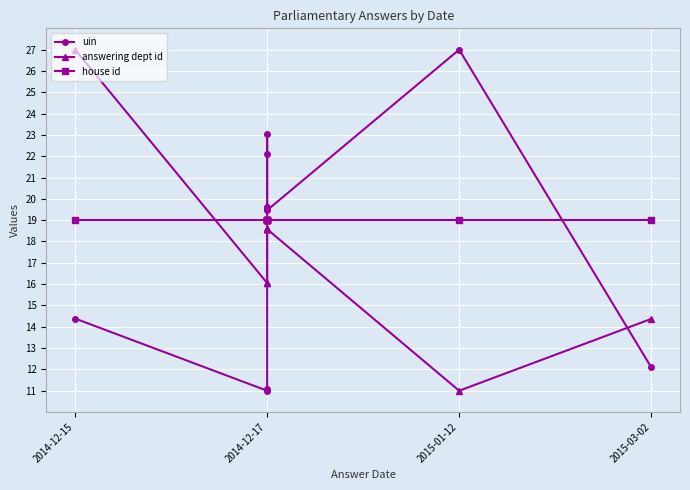

The value of uin at 2014-12-15 is 5.5. True or false?

False